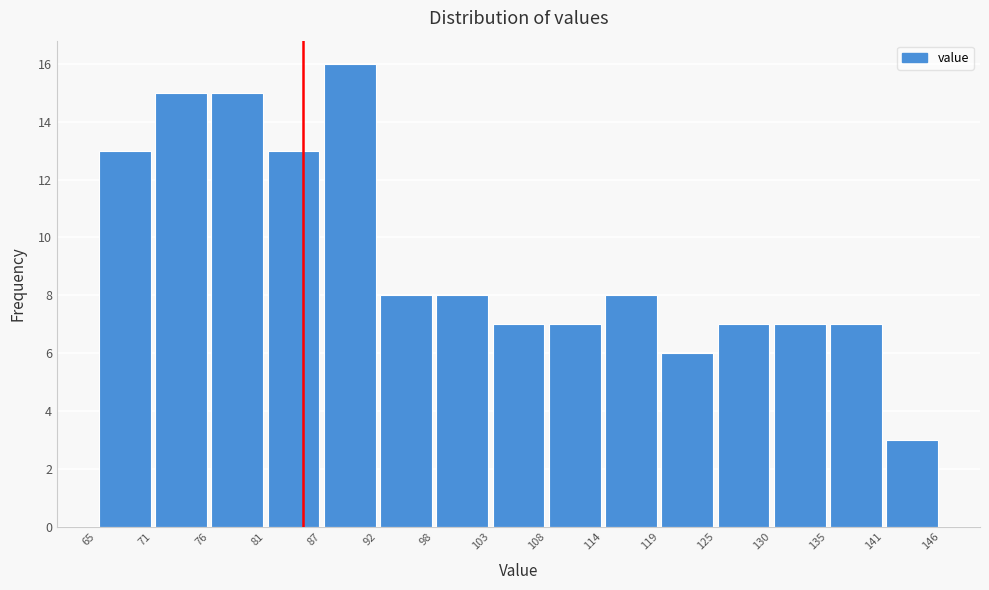

What is the height of the bar covering 125 to 130 on the x-axis? The values are not printed on the chart, so give them approximately, as read against the axis.

7